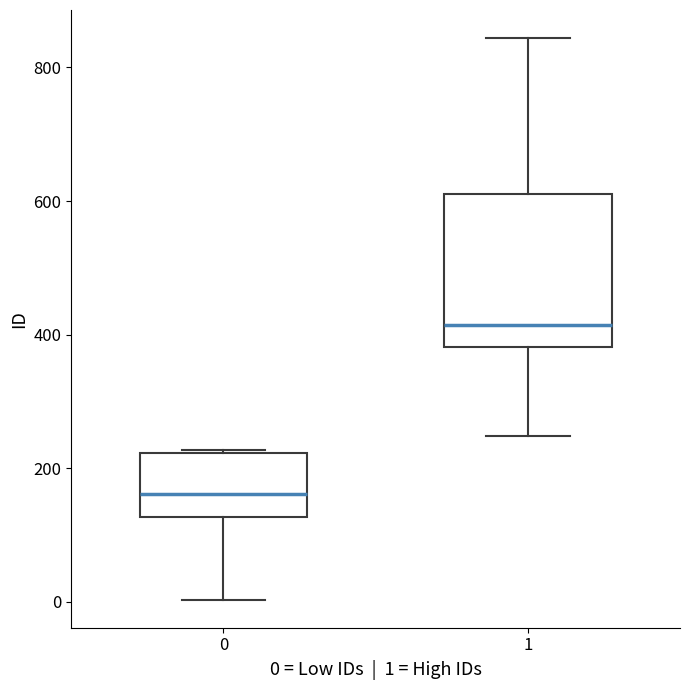

Comparing the boxes themselves (not the whiskers), which one is the tallest?

1